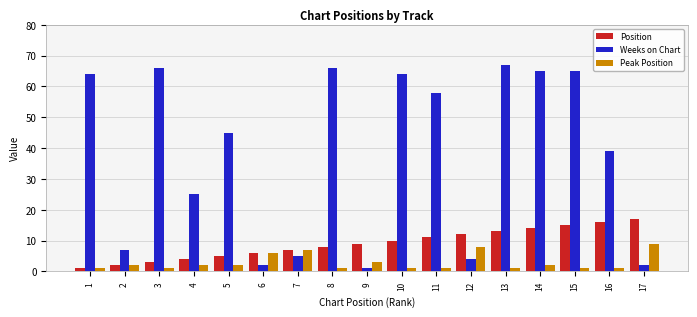

The Peak Position series shows 1 at 13. True or false?

True